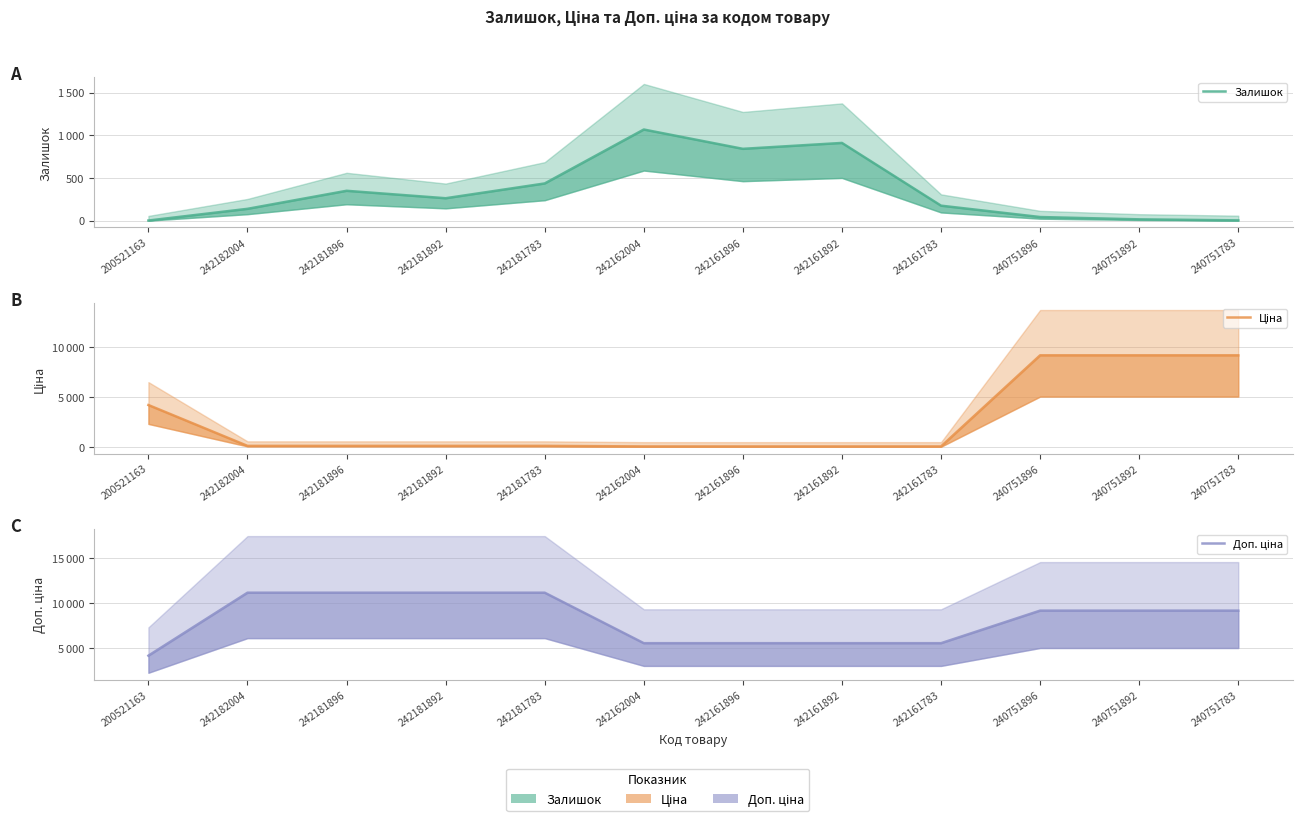

How many series are shown in this chart?

3